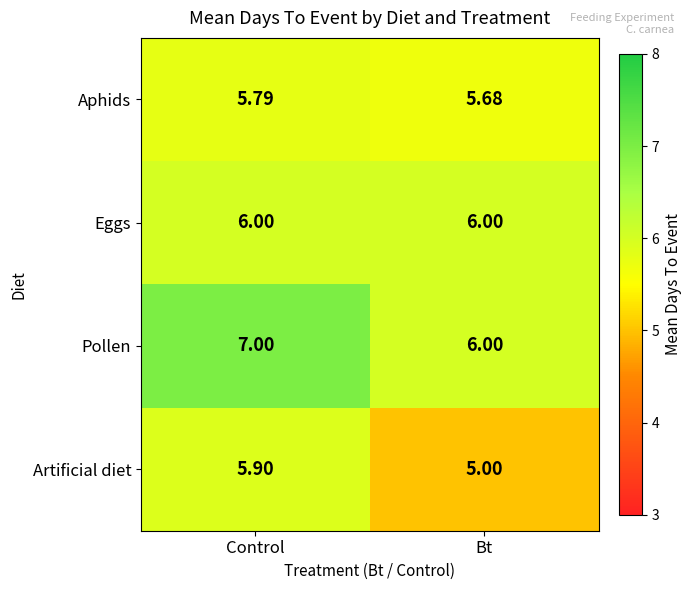

At which category is the sum across all series the highest?

Control